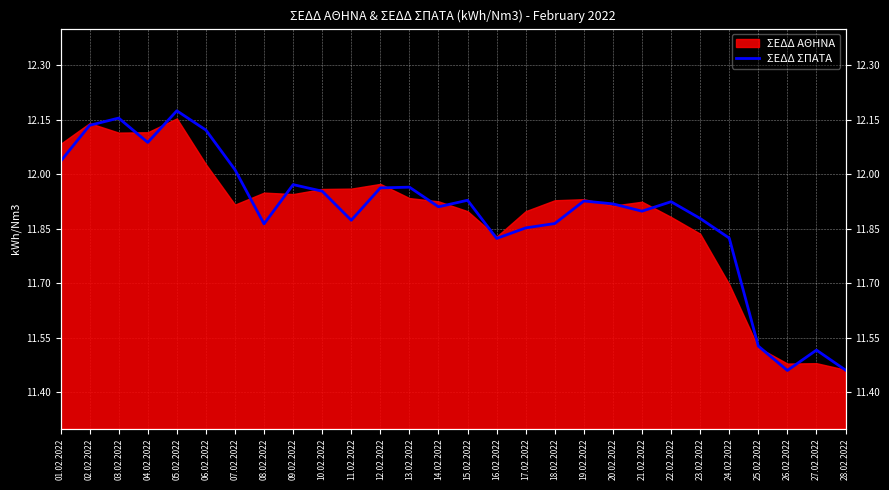

How many data points does each series have?

28